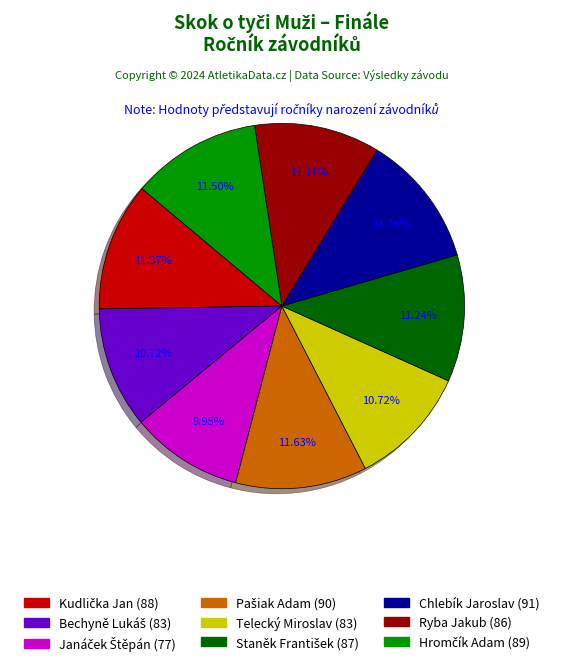

Count the number of slices in the pie.

9